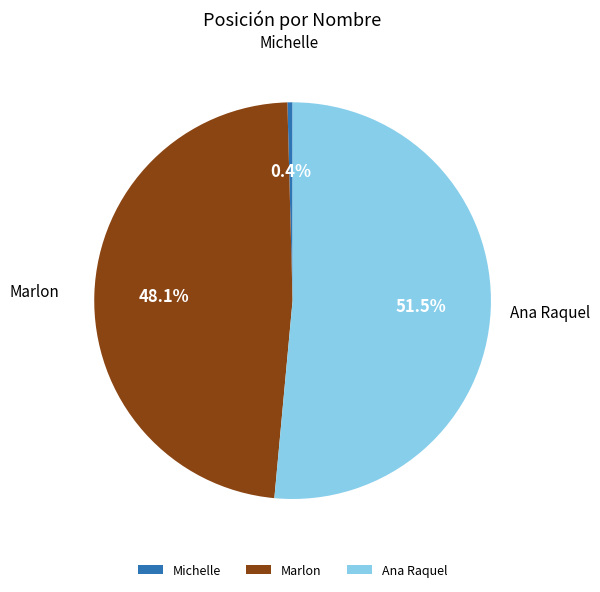

How many slices are in this pie chart?

3